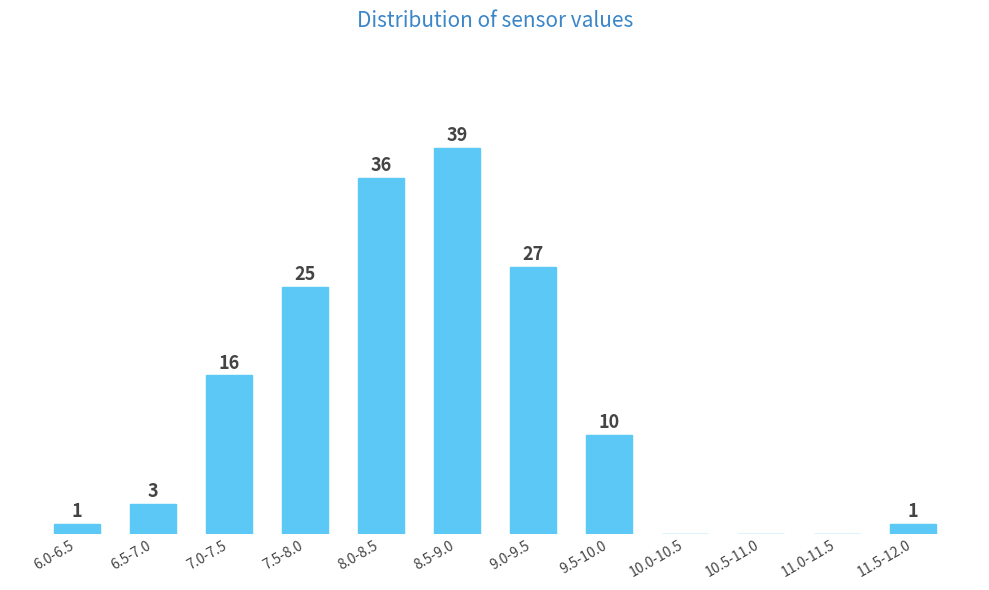

Which has a higher value, 8.0-8.5 or 7.0-7.5?

8.0-8.5